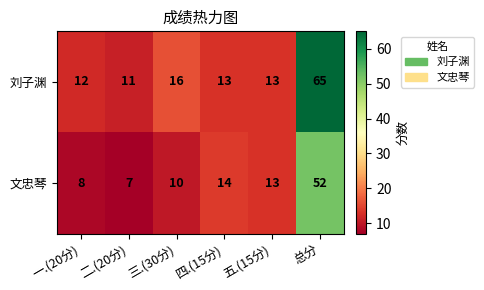

How many data points does each series have?

6